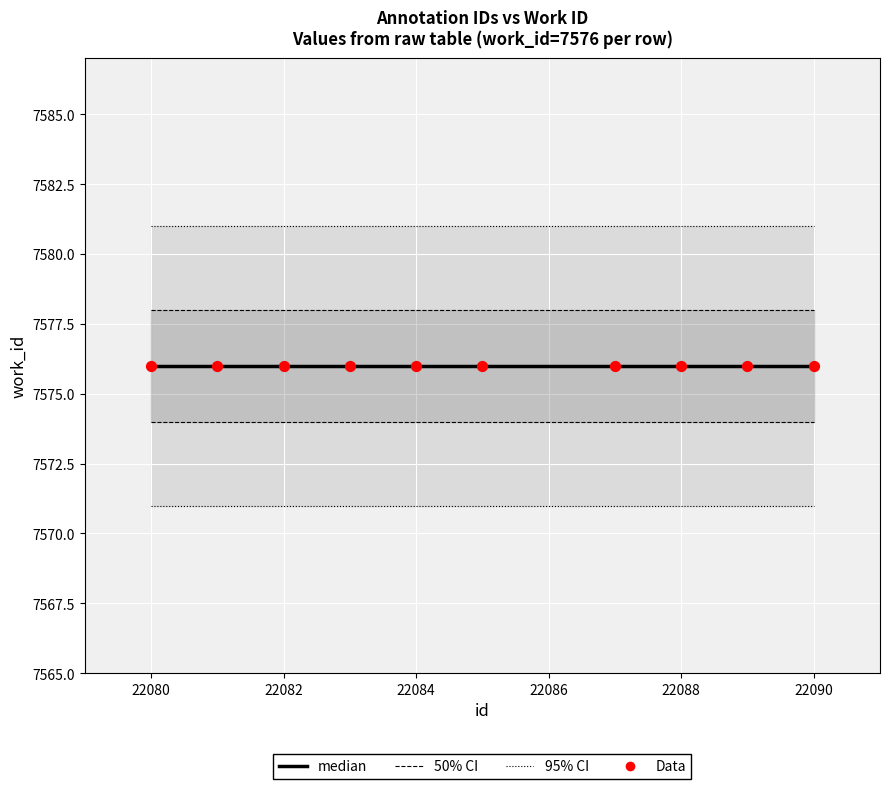

Which series contains the highest Y value?

95% CI